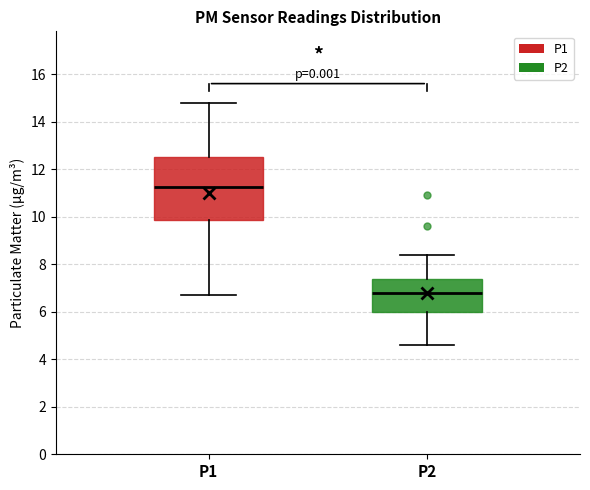

Reading left to right, transcribe this box plot: for each box, give where its median line is, the range the box spans, and where its two whiskers end, as read against the y-axis. The values are not printed on the chart, so give them approximately, as read against the axis.

P1: median 11.2, box 9.8 to 12.6, whiskers 6.8 to 14.8
P2: median 6.8, box 6.0 to 7.4, whiskers 4.6 to 8.4